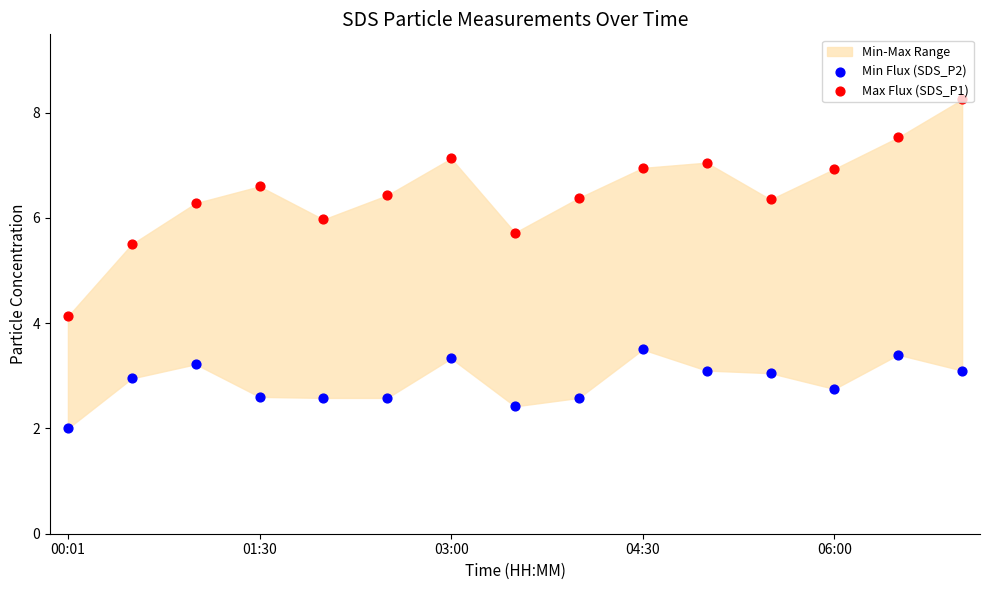

Which series contains the lowest Y value?

Min Flux (SDS_P2)